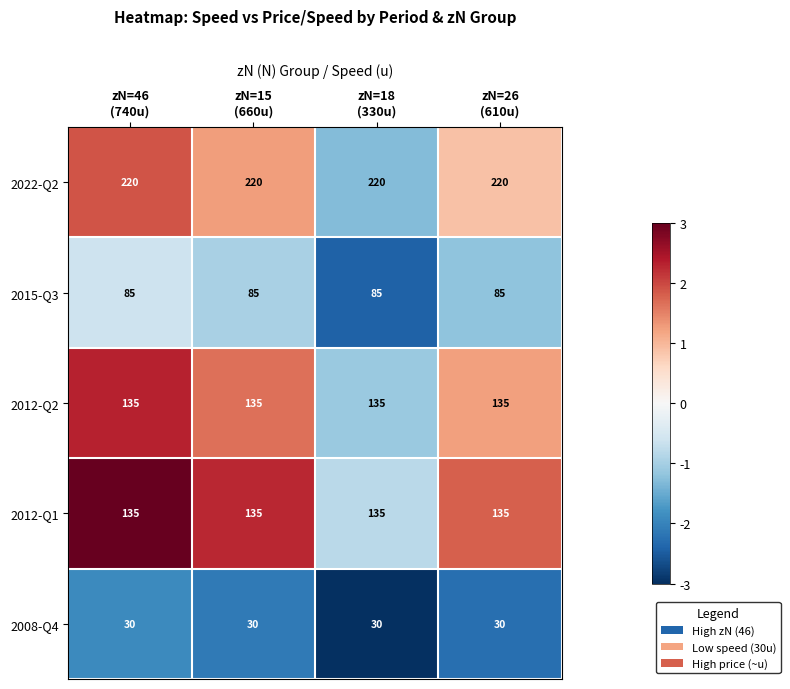

What is the maximum value for 2008-Q4?

30